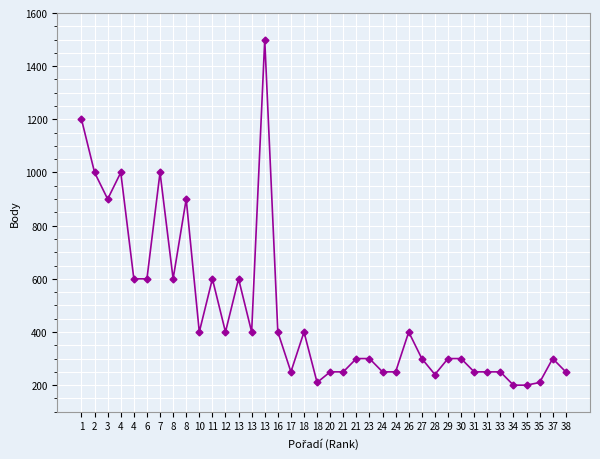

Reading right to left, extract all data points from this chart.

38=250	37=300	35=210	35=200	34=200	33=250	31=250	31=250	30=300	29=300	28=240	27=300	26=400	24=250	24=250	23=300	21=300	21=250	20=250	18=210	18=400	17=250	16=400	13=1500	13=400	13=600	12=400	11=600	10=400	8=900	8=600	7=1000	6=600	4=600	4=1000	3=900	2=1000	1=1200